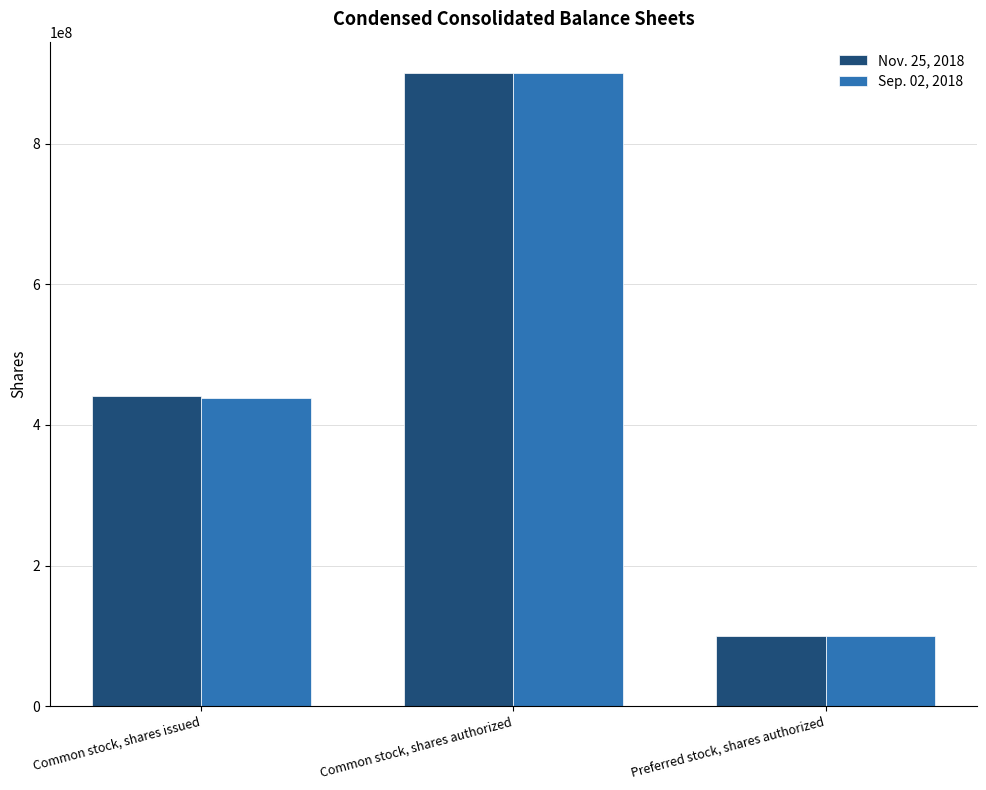

List the labels in order of Nov. 25, 2018 value, largest first.

Common stock, shares authorized, Common stock, shares issued, Preferred stock, shares authorized